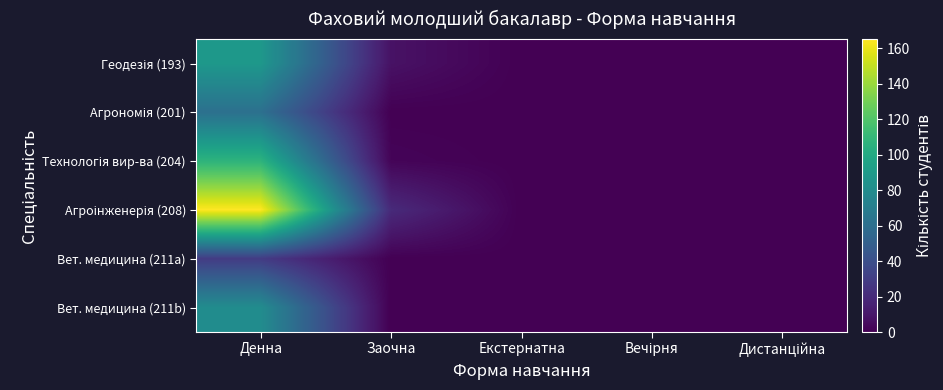

At how many categories does at least one series exceed 26?

1